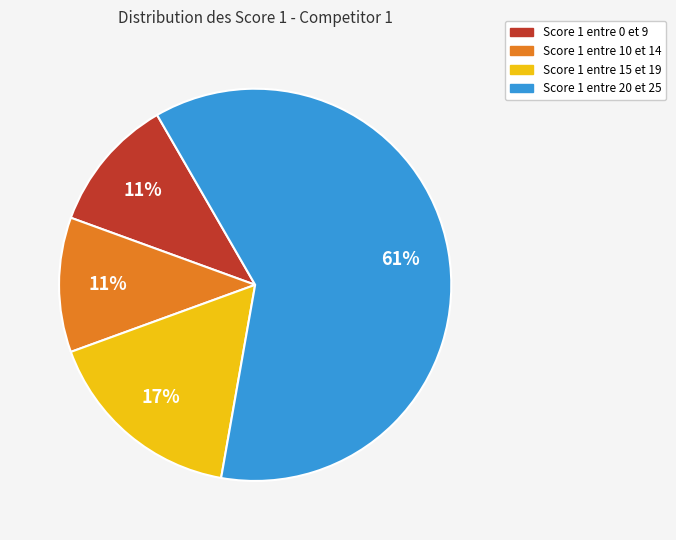

How many segments does this pie chart have?

4